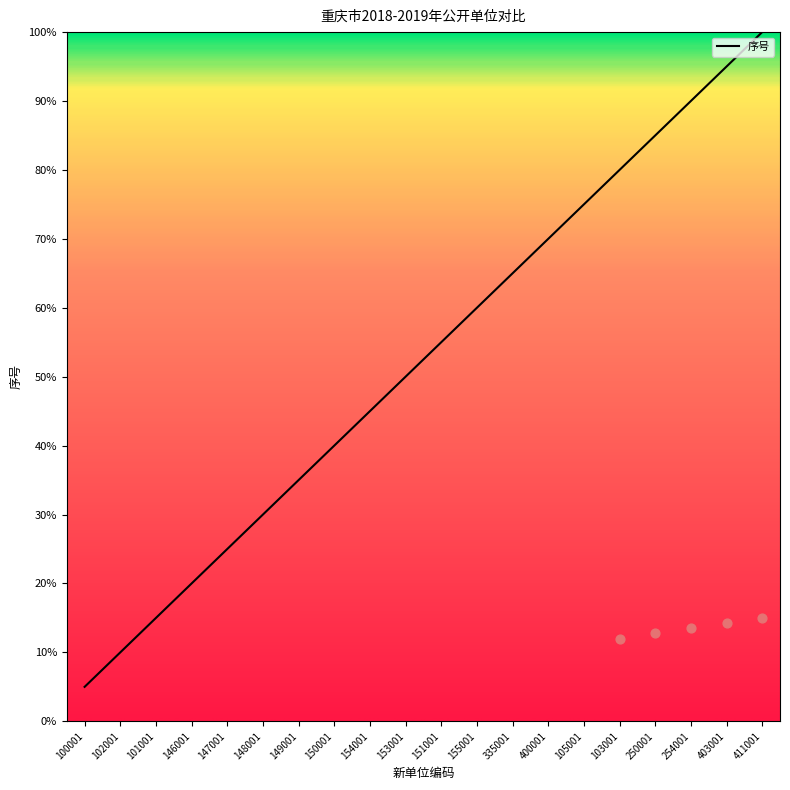

Approximately how many times larger is the value at 151001 compared to 105001?

0.7